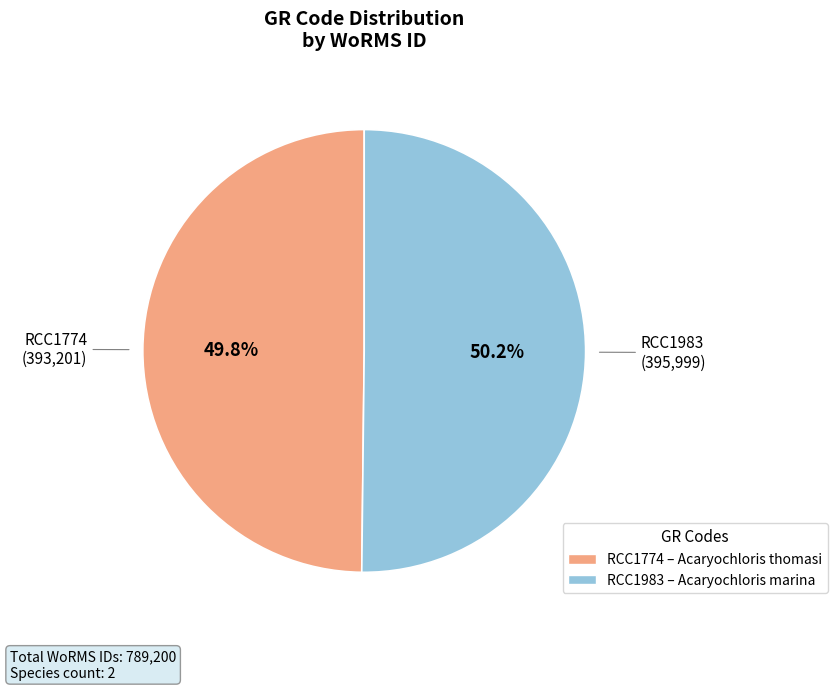

Count the number of slices in the pie.

2